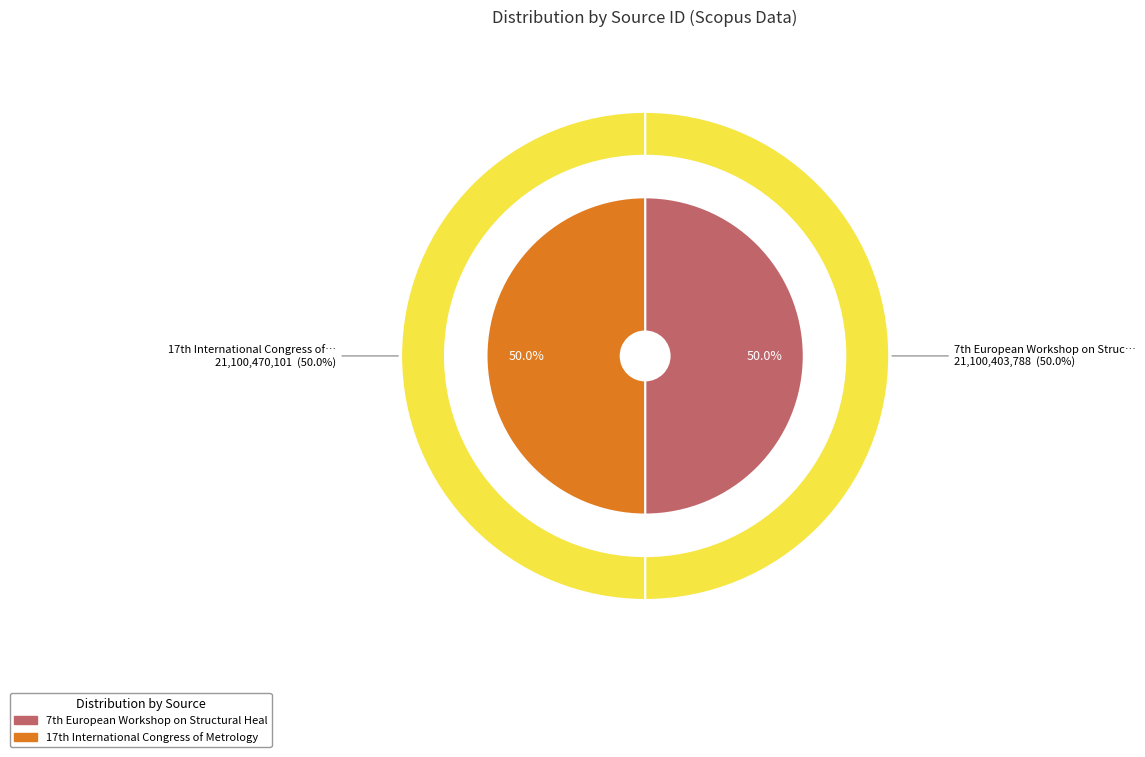

How many segments does this pie chart have?

2